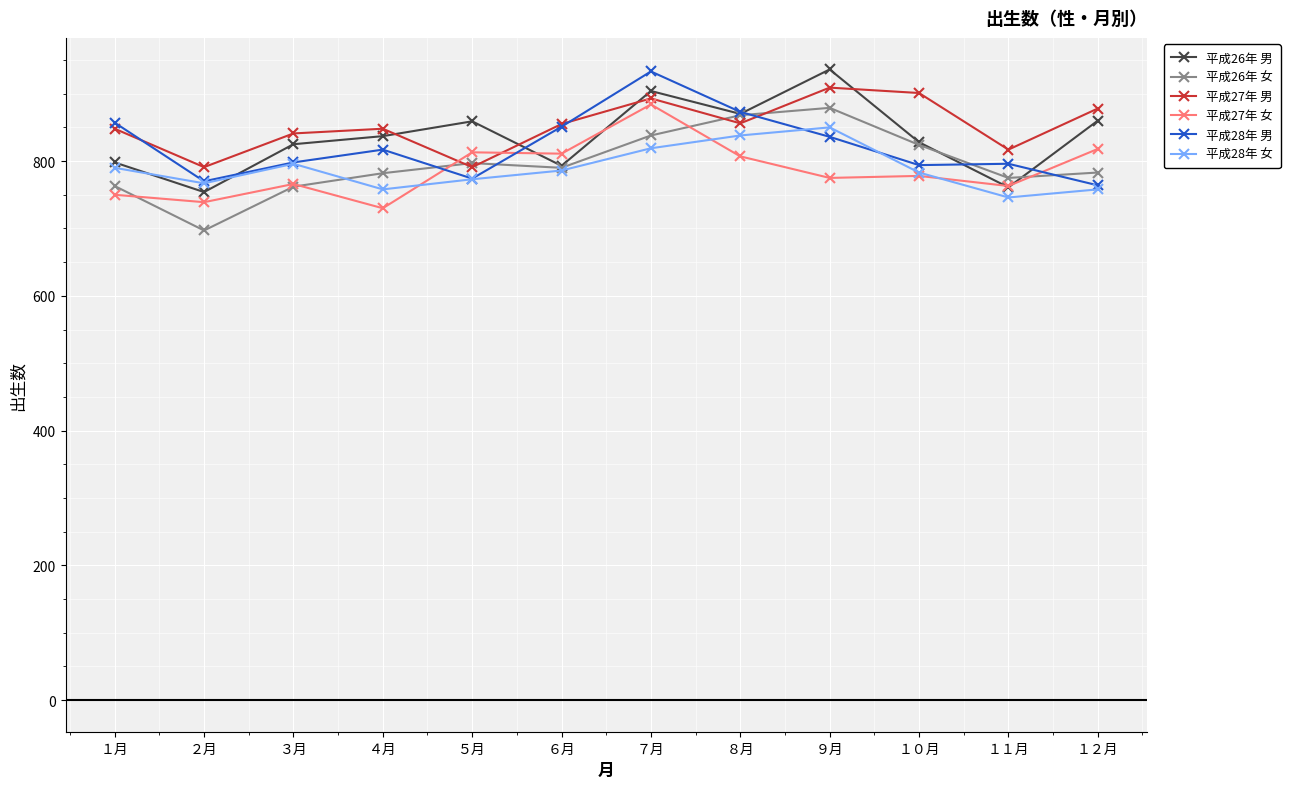

What position from the left is ６月?

6